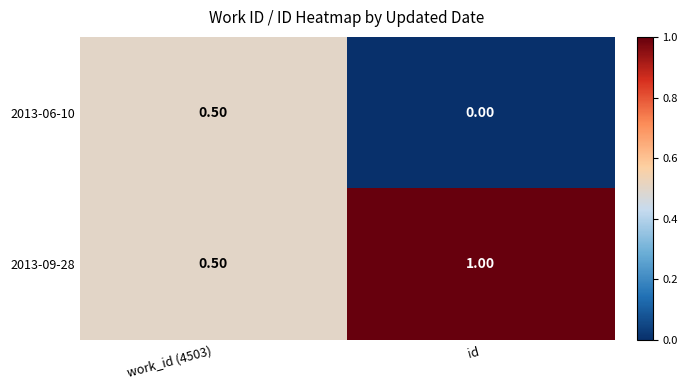

Is the value of 2013-09-28 at work_id (4503) greater than the value of 2013-06-10 at id?

Yes